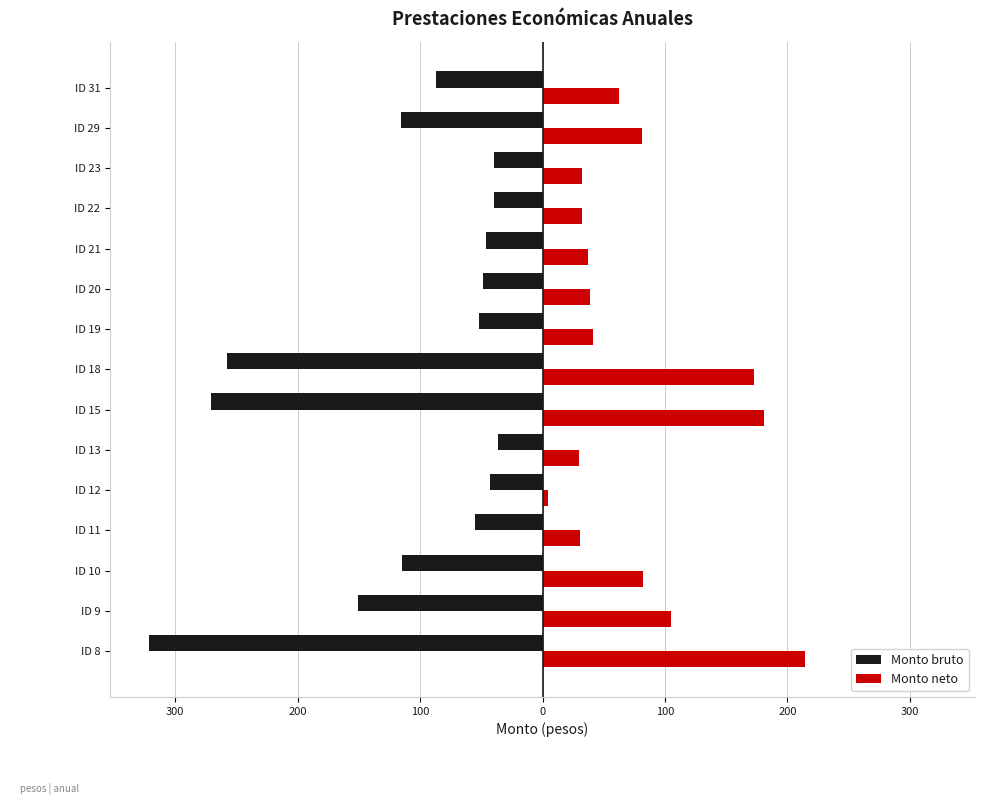

What are all the series names shown in the legend?

Monto bruto, Monto neto